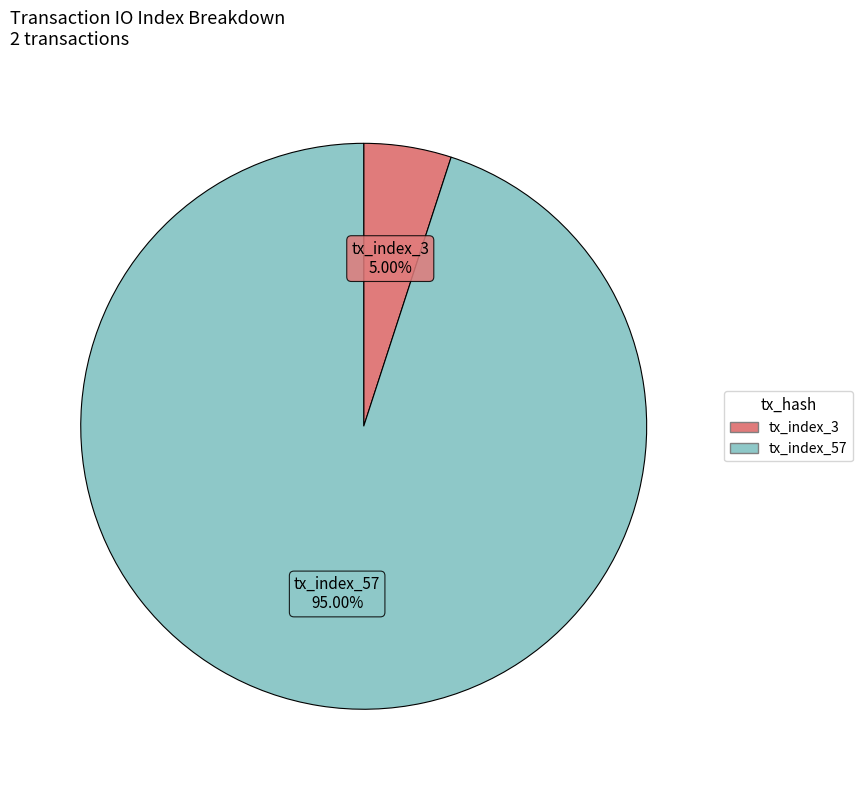

What percentage is the tx_index_3 slice, to the nearest percent?

5%